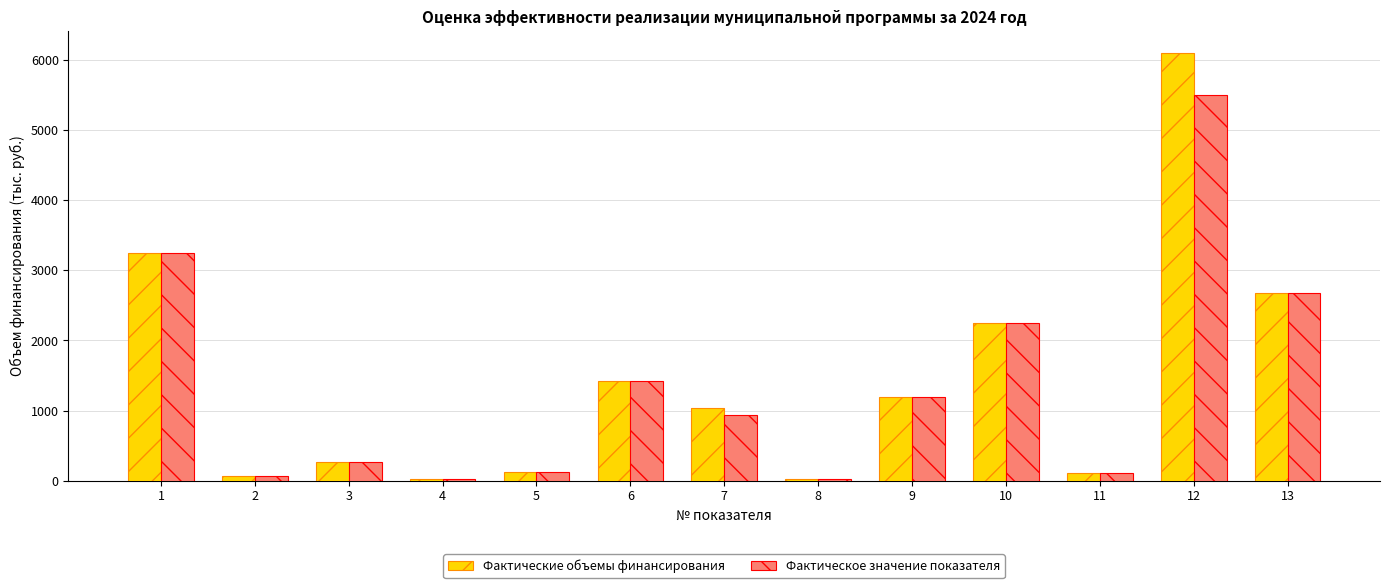

List the series in order of their peak value, lowest first.

Фактическое значение показателя, Фактические объемы финансирования